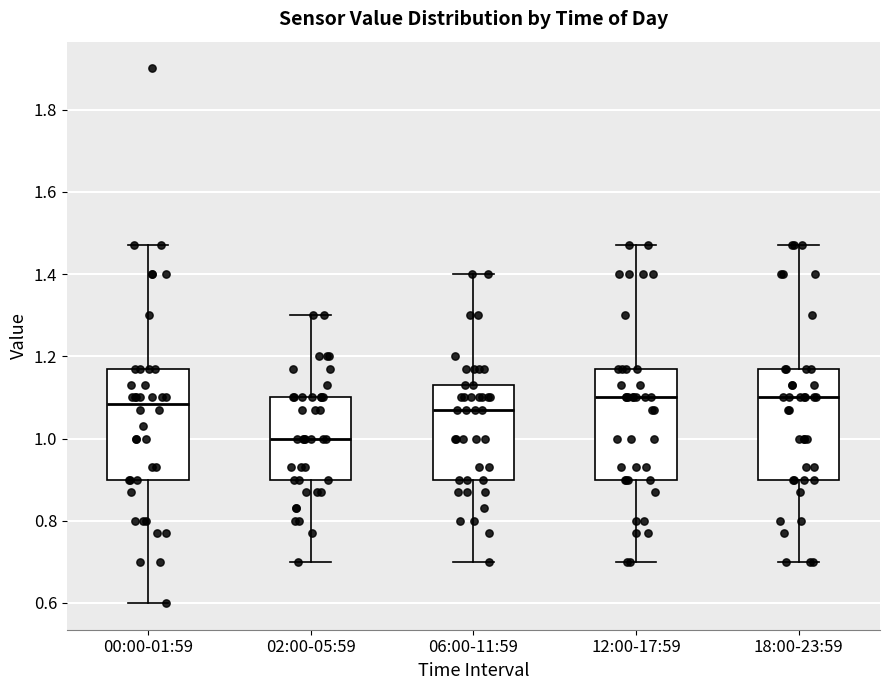

Reading left to right, read every box against the y-axis: the position of its median line, the range the box covers, and the ends of its whiskers. The values are not printed on the chart, so give them approximately, as read against the axis.

00:00-01:59: median 1.08, box 0.90 to 1.18, whiskers 0.60 to 1.48
02:00-05:59: median 1.00, box 0.90 to 1.10, whiskers 0.70 to 1.30
06:00-11:59: median 1.08, box 0.90 to 1.14, whiskers 0.70 to 1.40
12:00-17:59: median 1.10, box 0.90 to 1.18, whiskers 0.70 to 1.48
18:00-23:59: median 1.10, box 0.90 to 1.18, whiskers 0.70 to 1.48